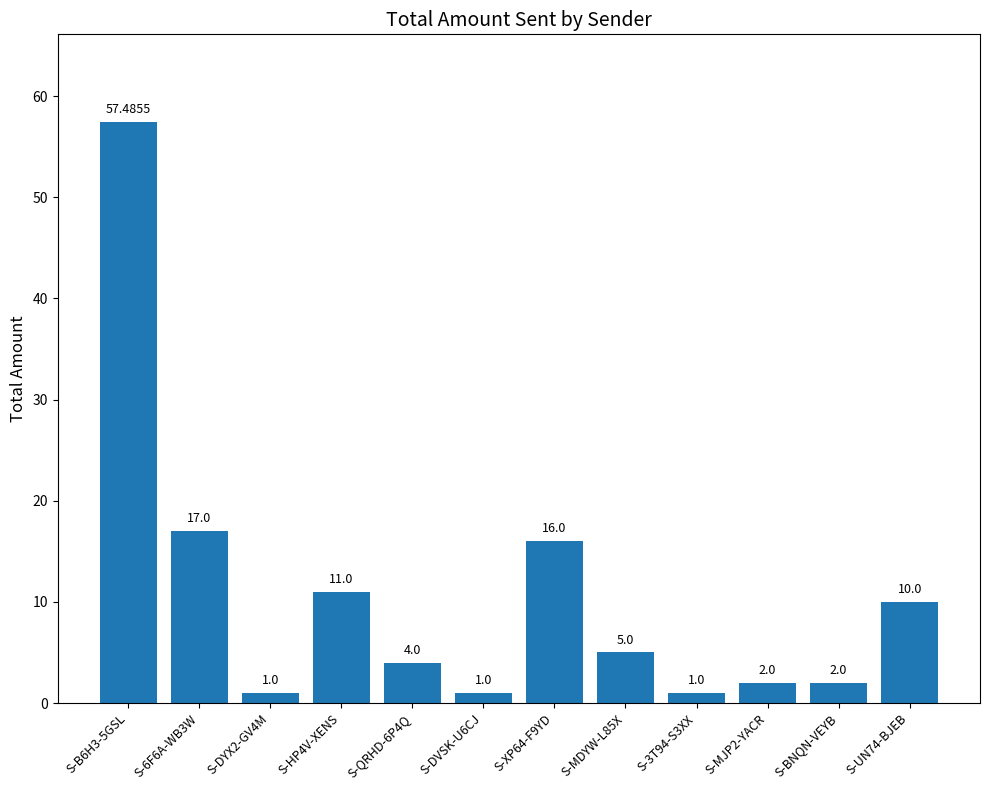

Reading left to right, transcribe all the data shown in this chart.

S-B6H3-5GSL=57.5	S-6F6A-WB3W=17.0	S-DYX2-GV4M=1.0	S-HP4V-XENS=11.0	S-QRHD-6P4Q=4.0	S-DVSK-U6CJ=1.0	S-XP64-F9YD=16.0	S-MDYW-L85X=5.0	S-3T94-S3XX=1.0	S-MJP2-YACR=2.0	S-BNQN-VEYB=2.0	S-UN74-BJEB=10.0